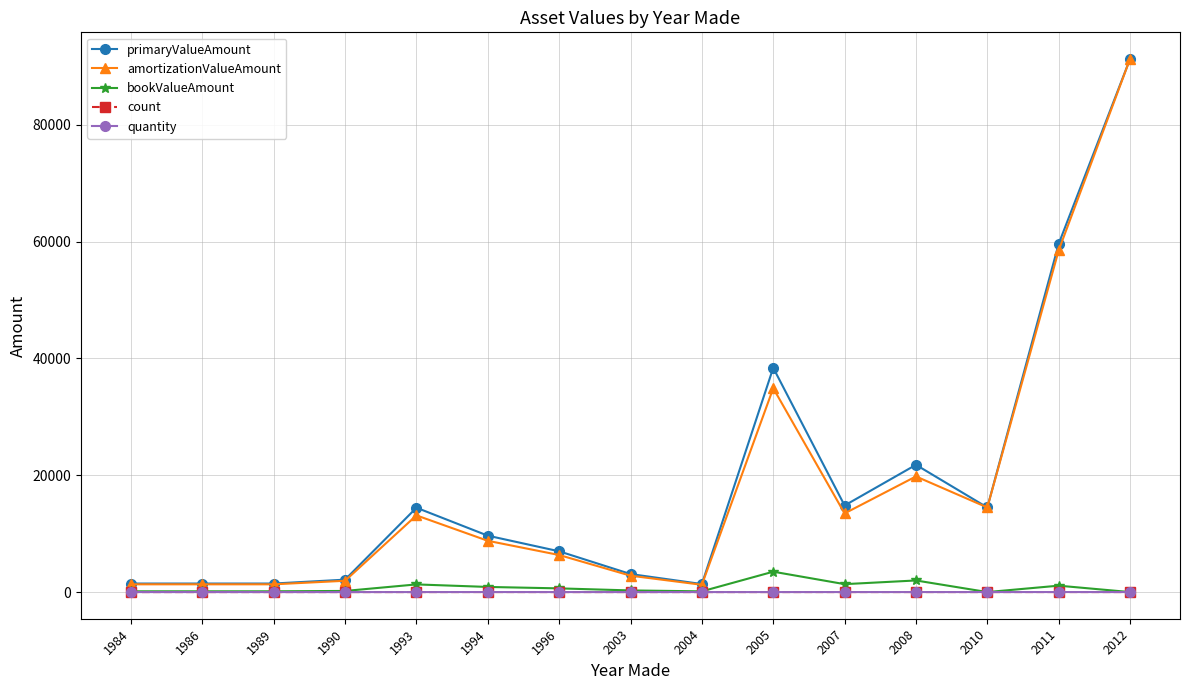

Which series ends up on top after the final intersection of bookValueAmount and quantity?

quantity